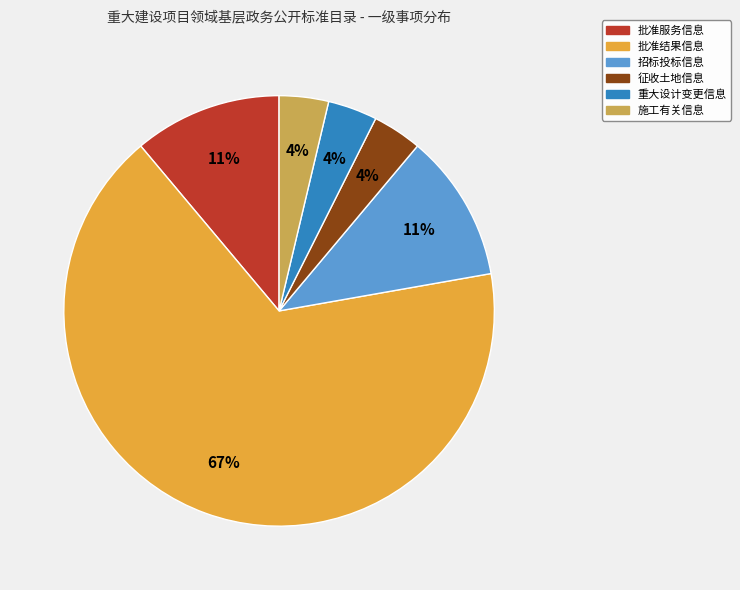

What is the largest slice in the pie chart?

批准结果信息